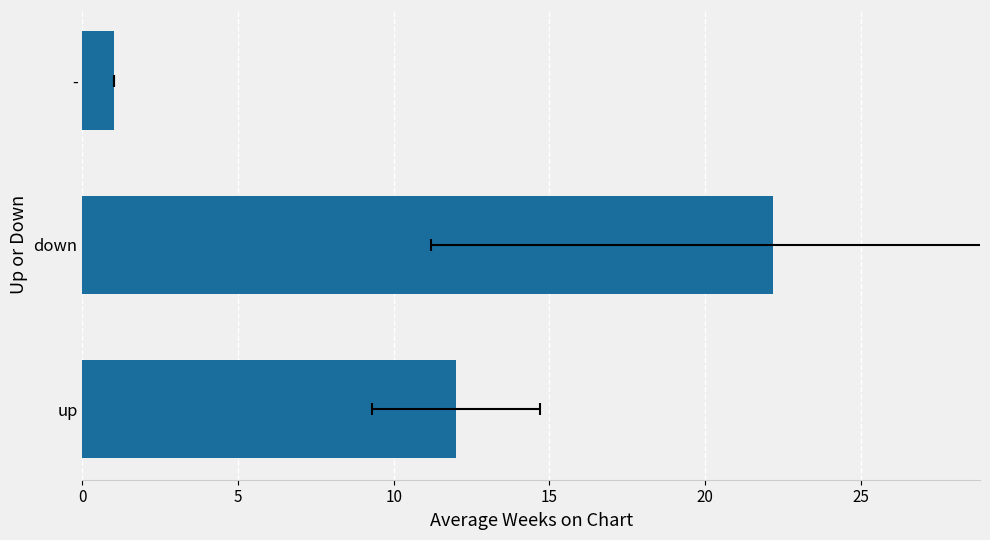

What is the change in value from up to -?

-11.0